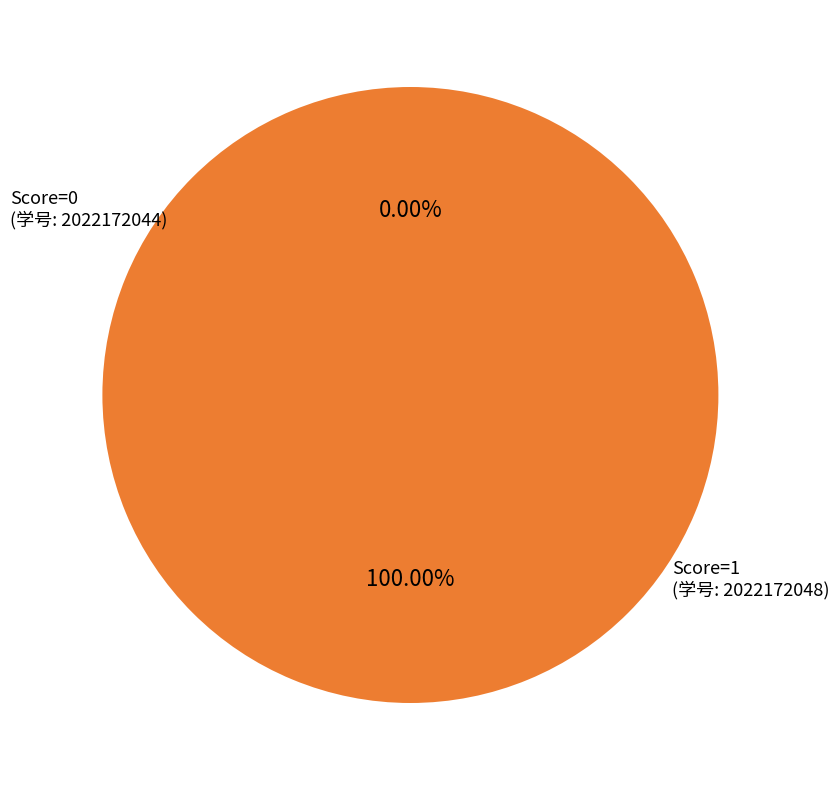

How many segments does this pie chart have?

2